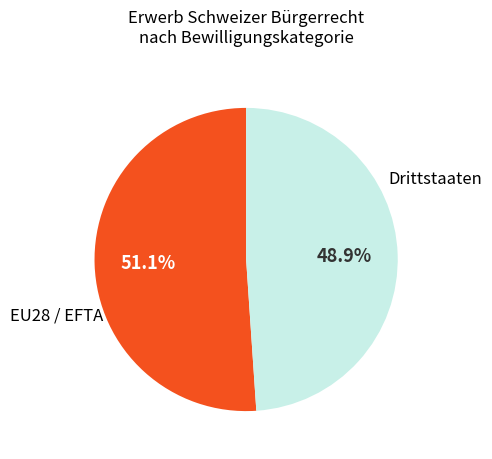

Does any single category account for the majority?

Yes